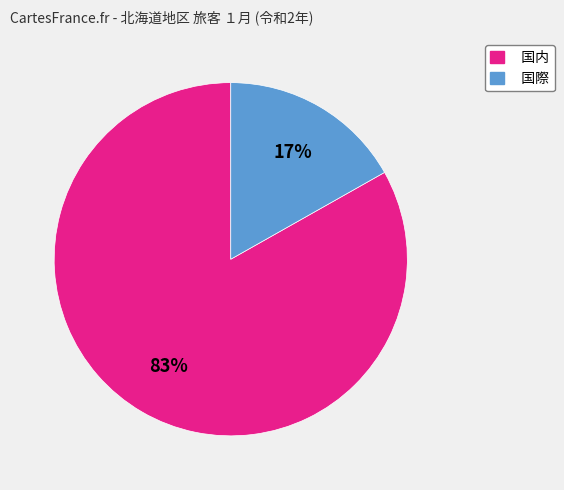

Is there any slice that represents more than half of the pie?

Yes